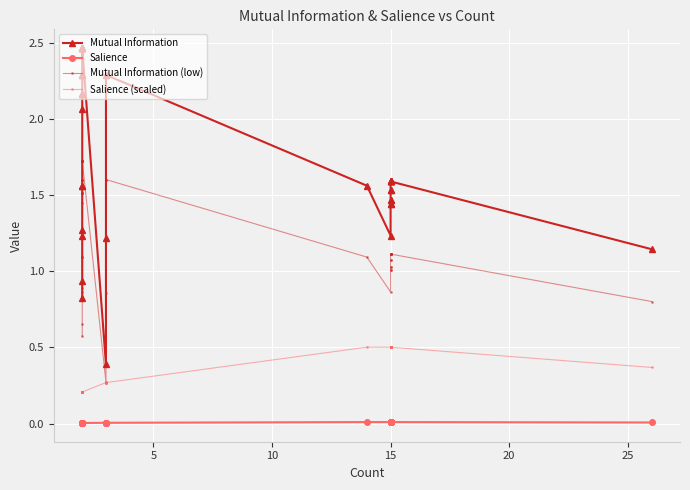

Reading left to right, extract all data points from this chart.

Mutual Information: 0.8	0.9	1.2	1.3	1.6	1.6	2.1	2.2	2.2	2.2	2.3	2.3	2.3	2.5	2.5	2.5	2.5	2.5	2.5	2.5	2.5	0.4	1.2	2.3	2.3	1.6	1.2	1.4	1.4	1.5	1.5	1.5	1.5	1.6	1.6	1.6	1.6	1.6	1.6	1.1
Salience: 0.0	0.0	0.0	0.0	0.0	0.0	0.0	0.0	0.0	0.0	0.0	0.0	0.0	0.0	0.0	0.0	0.0	0.0	0.0	0.0	0.0	0.0	0.0	0.0	0.0	0.0	0.0	0.0	0.0	0.0	0.0	0.0	0.0	0.0	0.0	0.0	0.0	0.0	0.0	0.0
Mutual Information (low): 0.6	0.7	0.9	0.9	1.1	1.1	1.4	1.5	1.5	1.5	1.6	1.6	1.6	1.7	1.7	1.7	1.7	1.7	1.7	1.7	1.7	0.3	0.9	1.6	1.6	1.1	0.9	1.0	1.0	1.0	1.0	1.1	1.1	1.1	1.1	1.1	1.1	1.1	1.1	0.8
Salience (scaled): 0.2	0.2	0.2	0.2	0.2	0.2	0.2	0.2	0.2	0.2	0.2	0.2	0.2	0.2	0.2	0.2	0.2	0.2	0.2	0.2	0.2	0.3	0.3	0.3	0.3	0.5	0.5	0.5	0.5	0.5	0.5	0.5	0.5	0.5	0.5	0.5	0.5	0.5	0.5	0.4